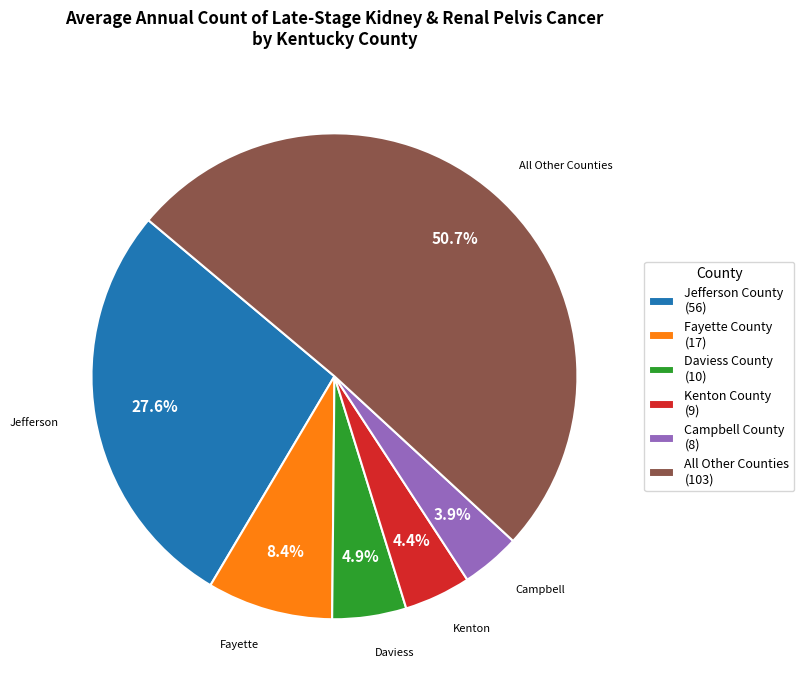

Is there any slice that represents more than half of the pie?

Yes